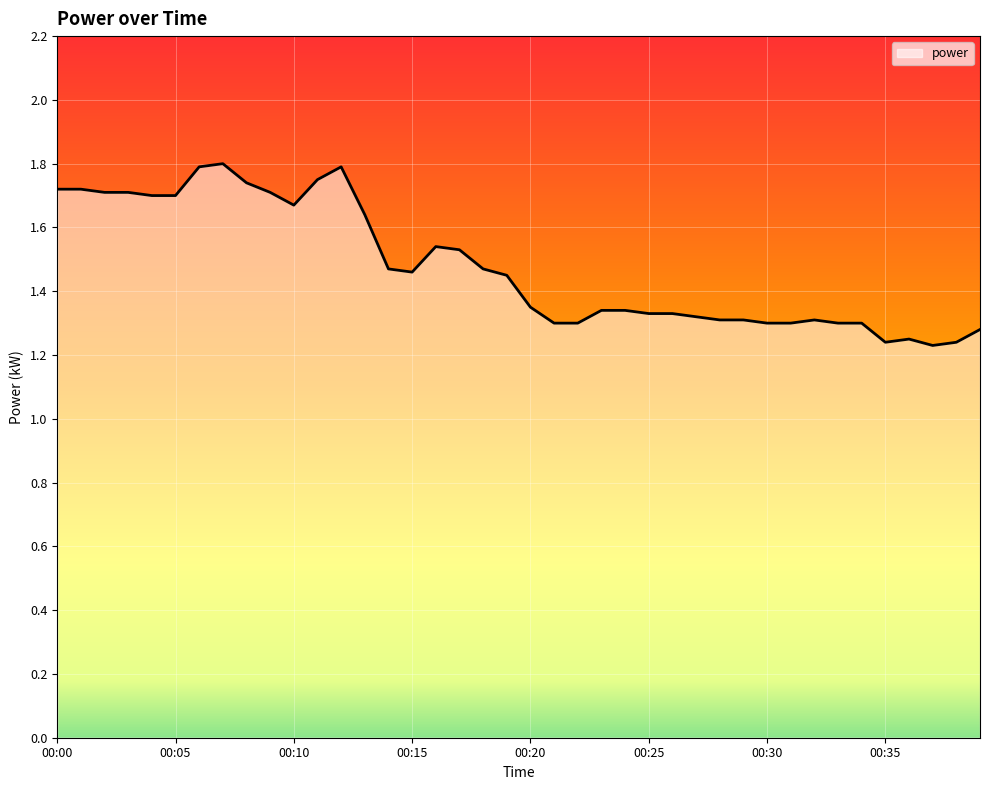

What is the difference between the maximum and minimum values?

0.6